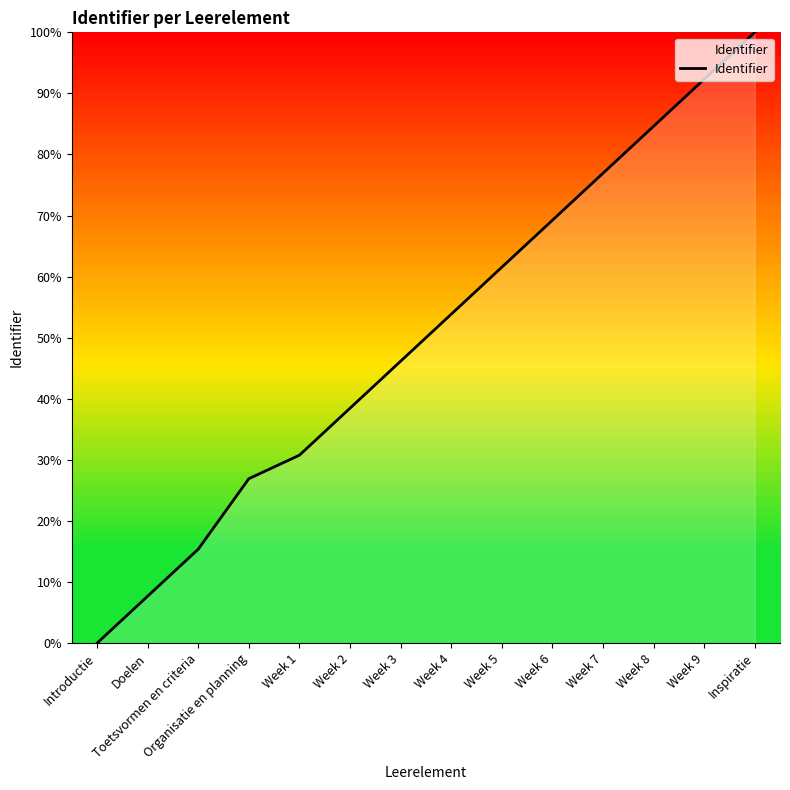

Which has a higher value, Week 9 or Week 3?

Week 9